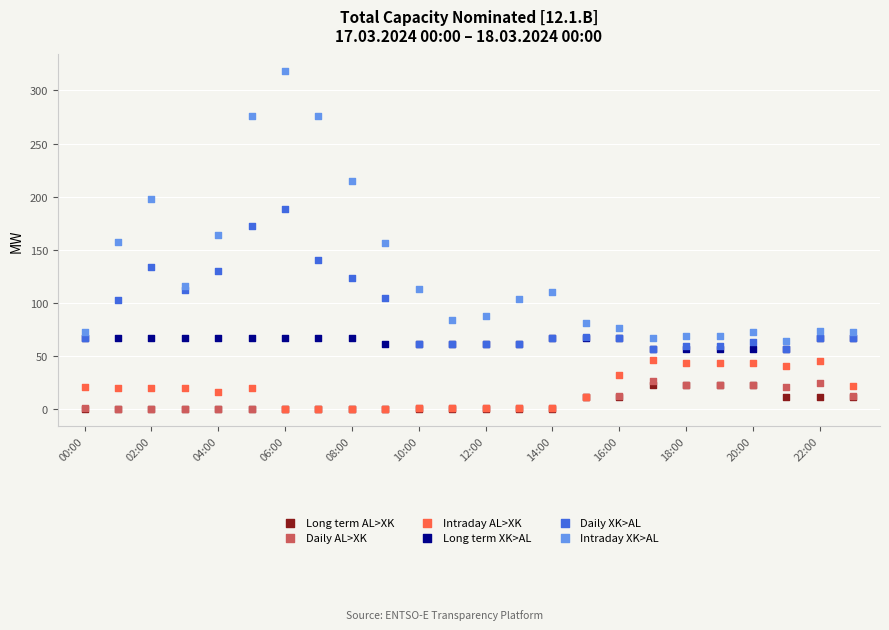

What are all the series names shown in the legend?

Long term AL>XK, Daily AL>XK, Intraday AL>XK, Long term XK>AL, Daily XK>AL, Intraday XK>AL